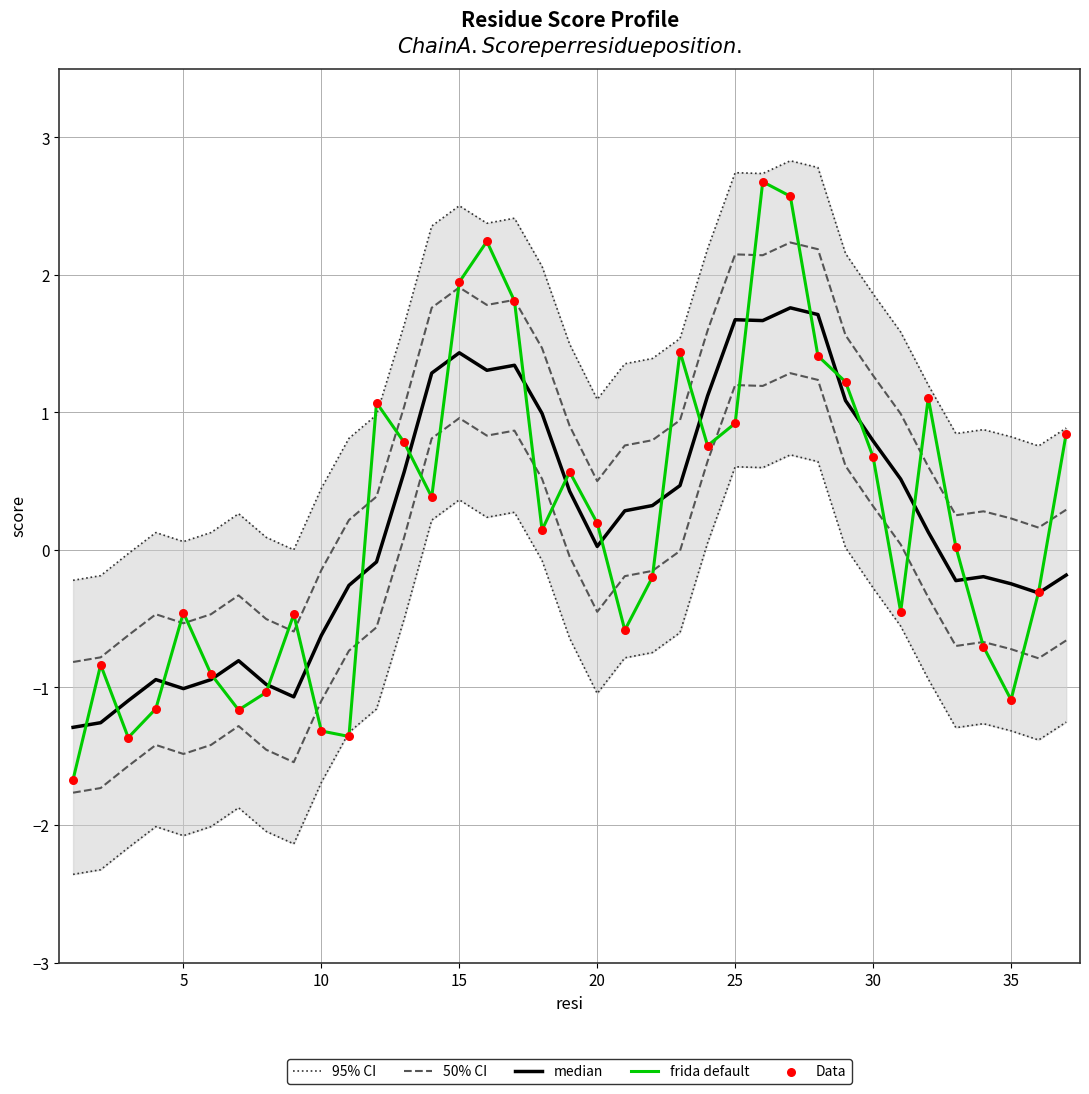

What are all the series names shown in the legend?

95% CI, 50% CI, median, frida default, Data